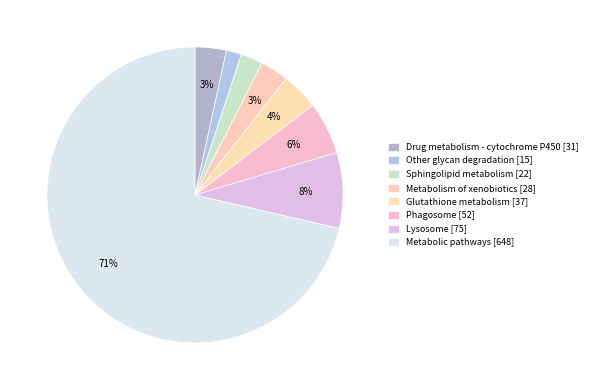

Count the number of slices in the pie.

8